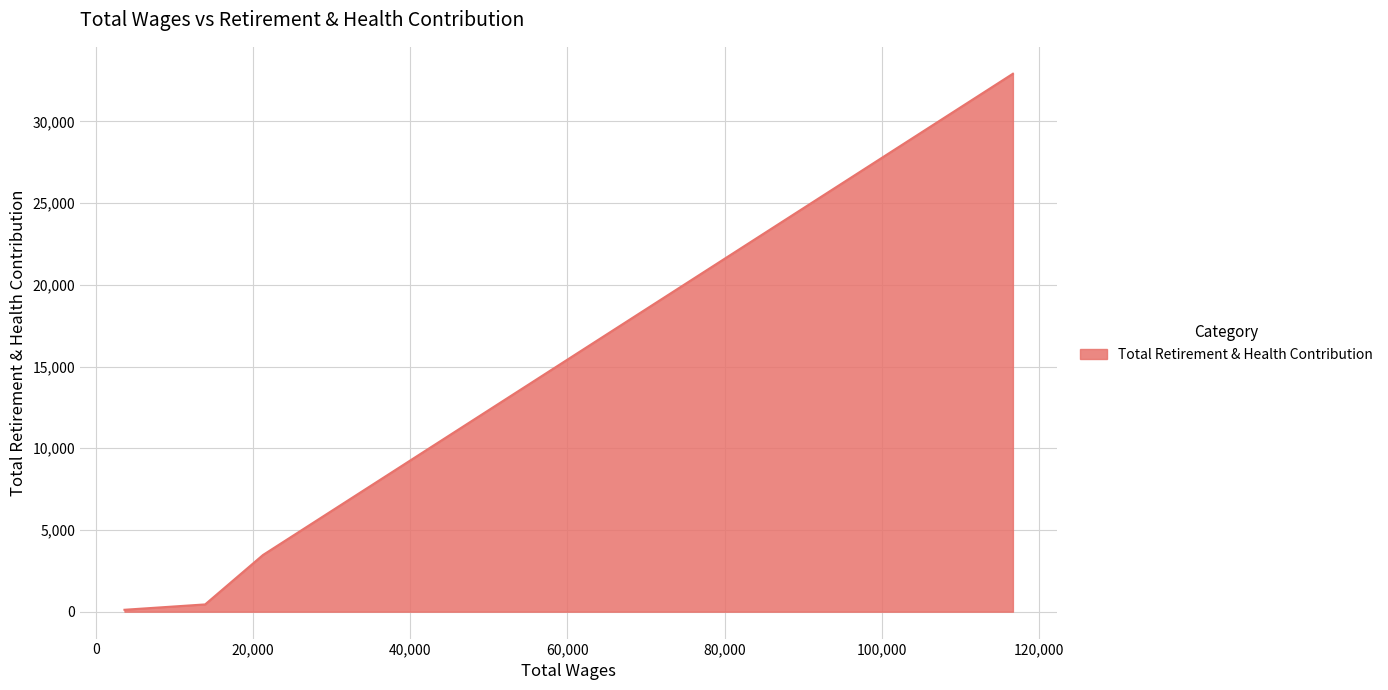

How many values are below 3467?

2